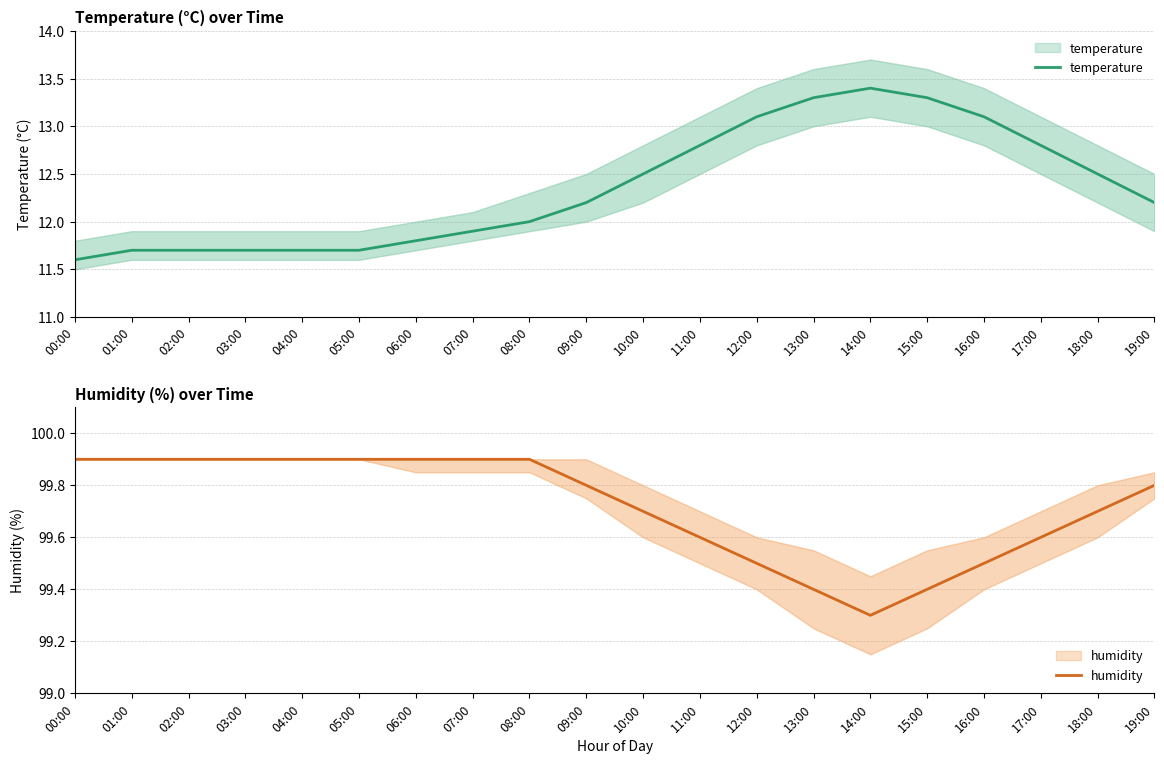

Rank the series by their average value, from lowest to highest.

temperature, humidity